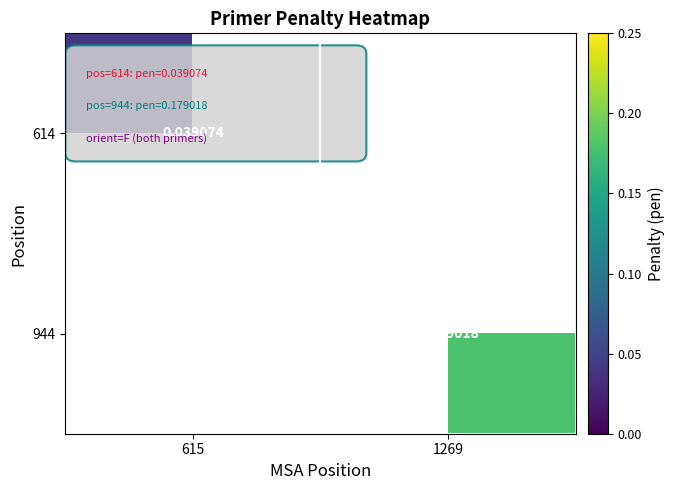

At how many categories does at least one series exceed 0?

2